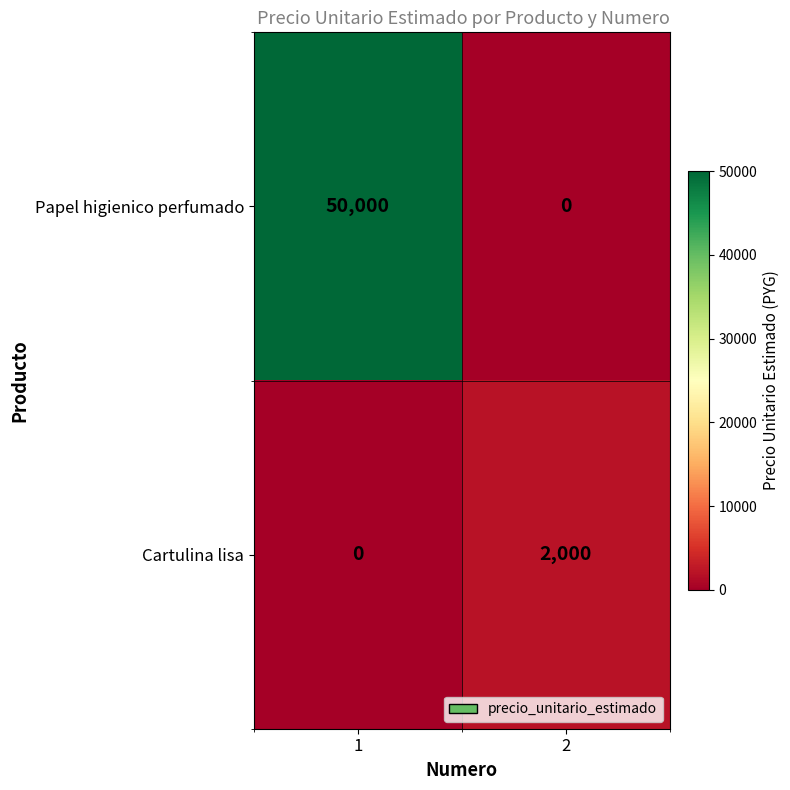

Which series changed the most between 1 and 2?

Papel higienico perfumado